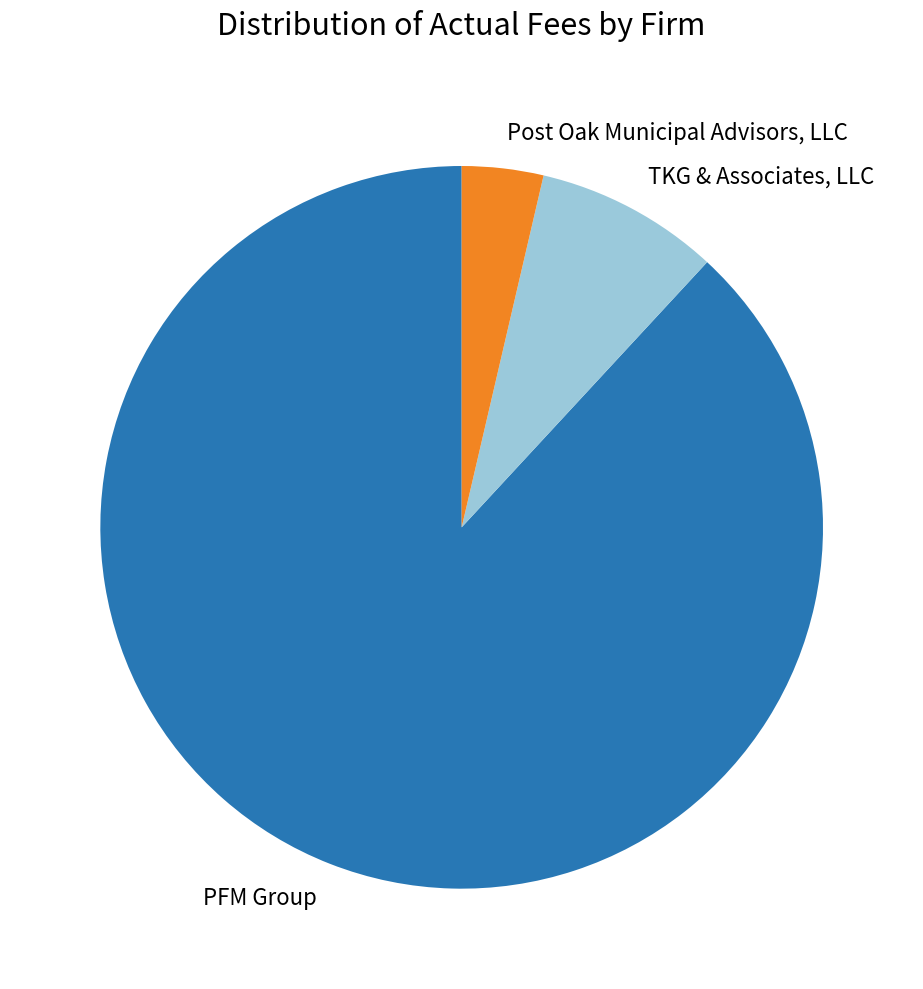

Which has a higher value, TKG & Associates, LLC or PFM Group?

PFM Group